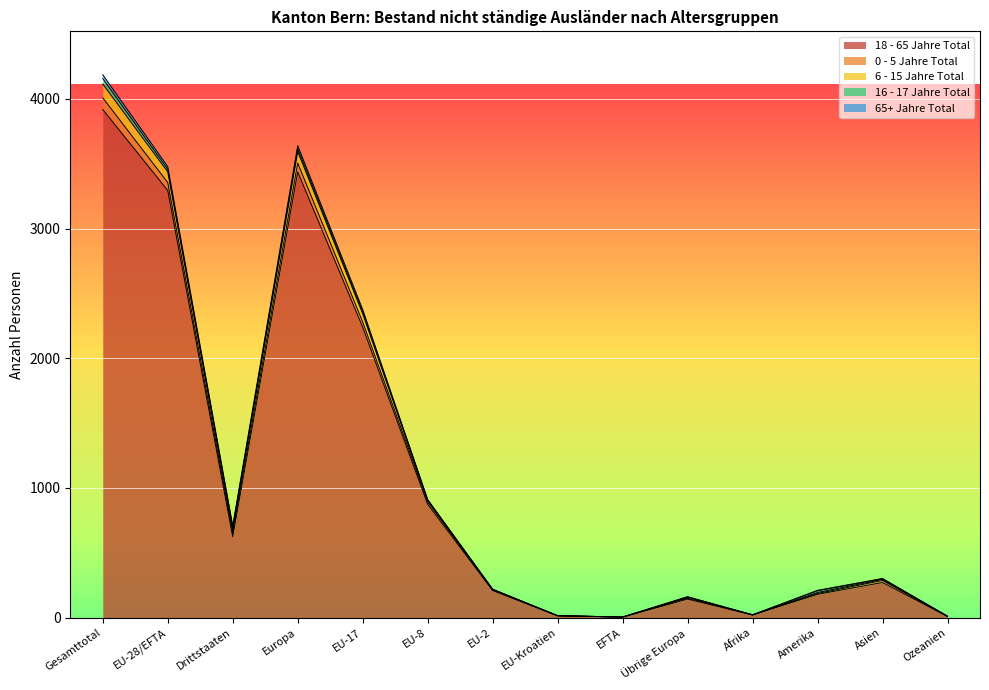

True or false: 18 - 65 Jahre Total has a value of 821 at Europa.

False